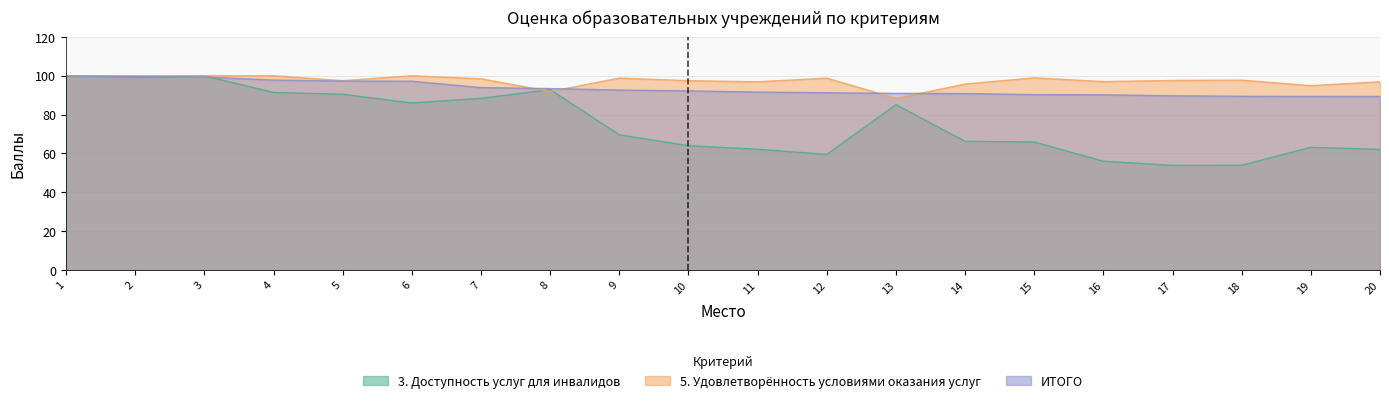

Which has a higher value, 6 or 4?

4